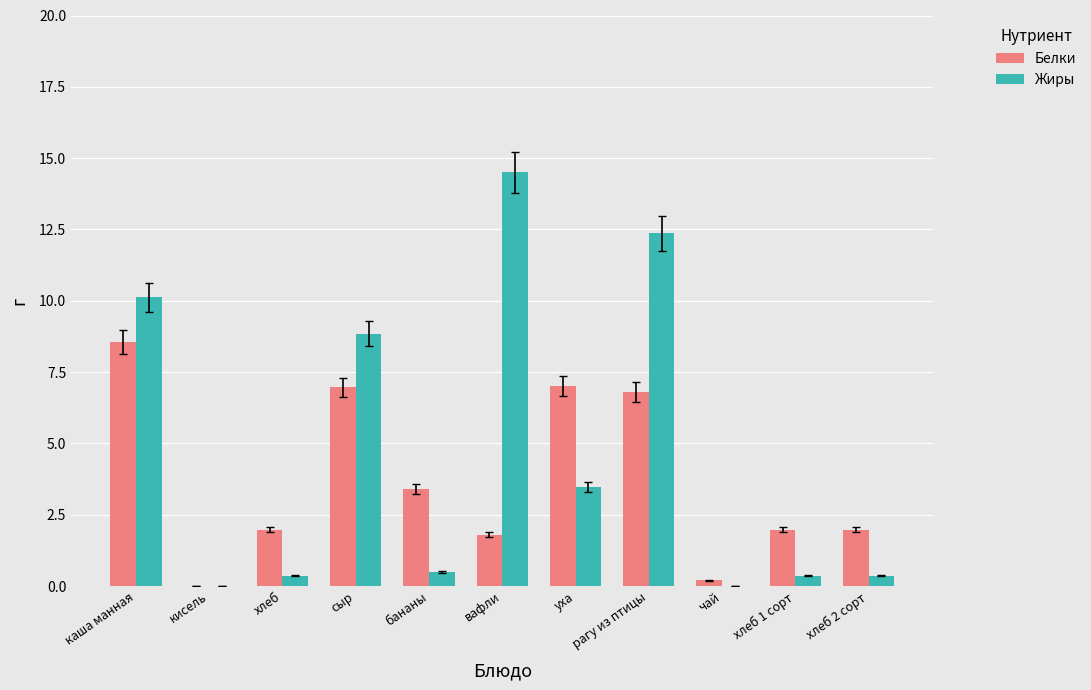

Are the bars grouped side by side (vs. stacked)?

Yes